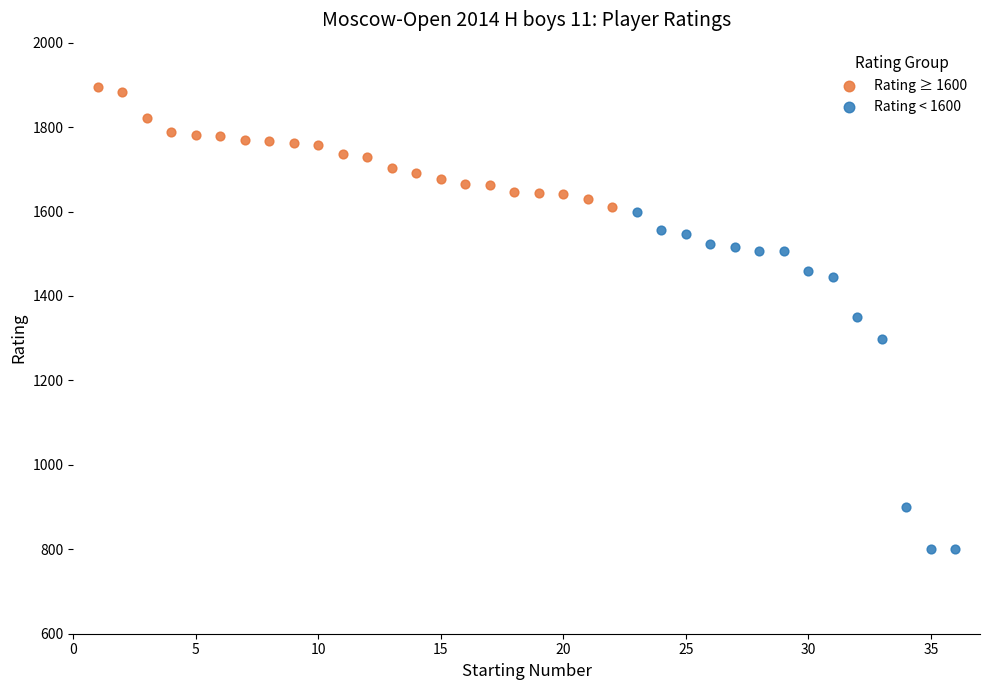

Which series contains the lowest Y value?

Rating < 1600